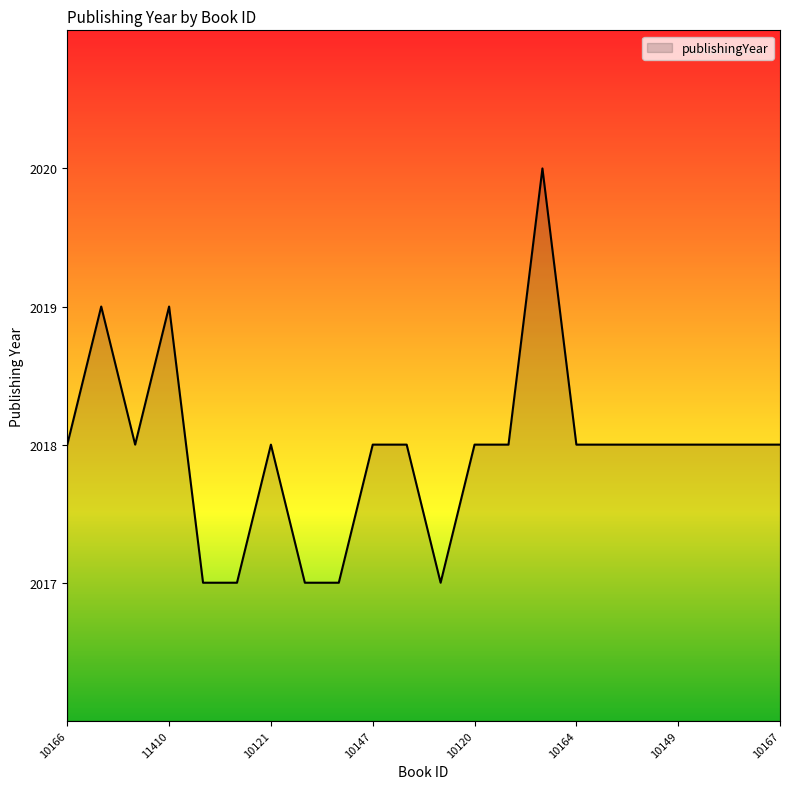

What is the smallest value displayed?

2017